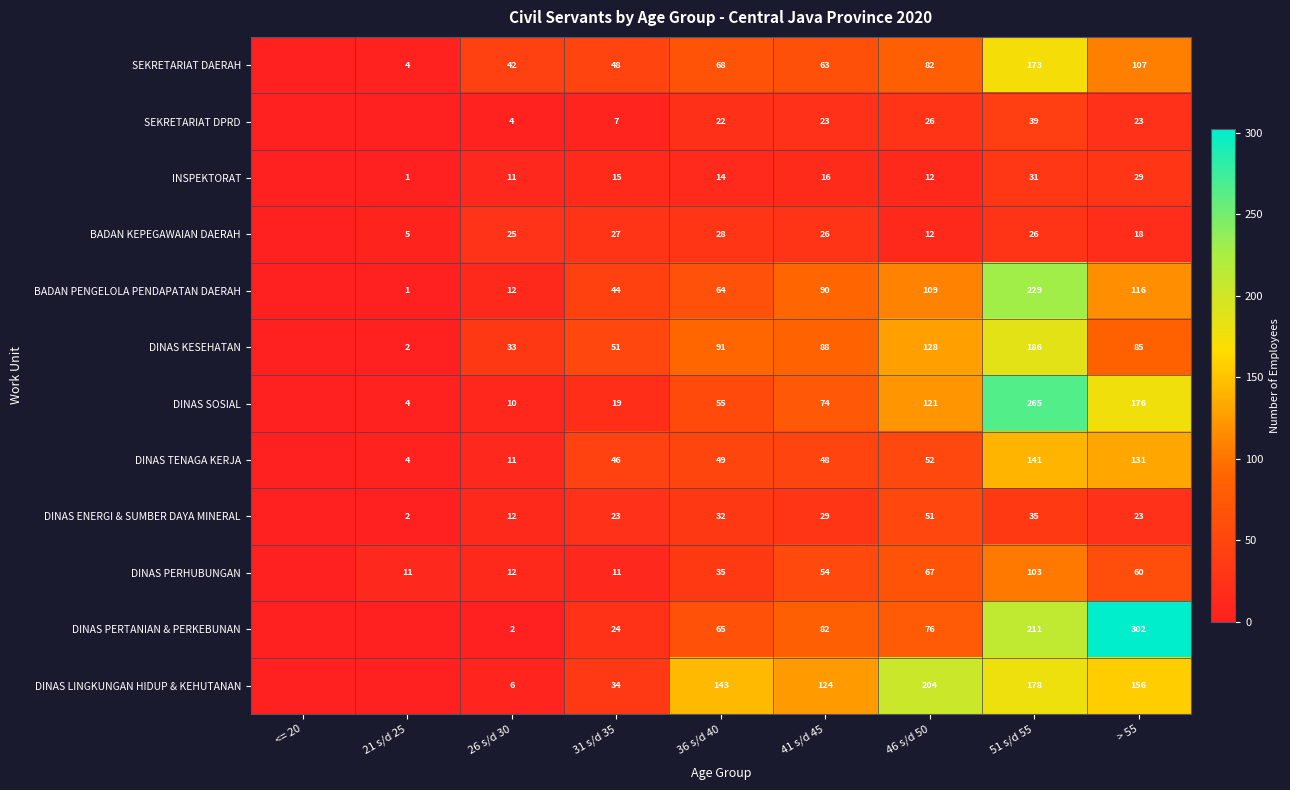

Which has a higher value, 36 s/d 40 or <= 20?

36 s/d 40